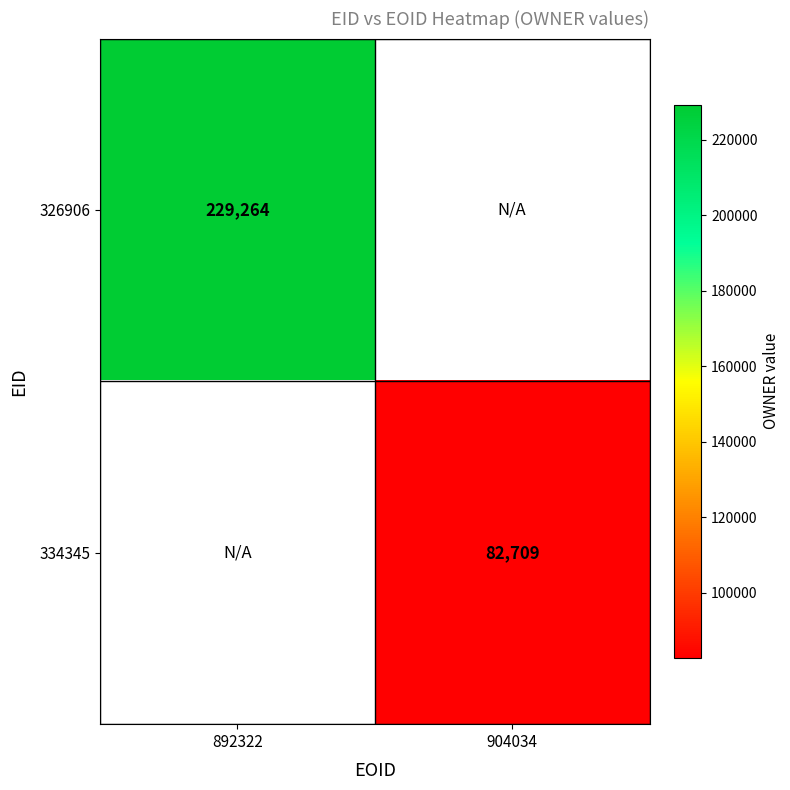

The 334345 series shows 109393 at 904034. True or false?

False